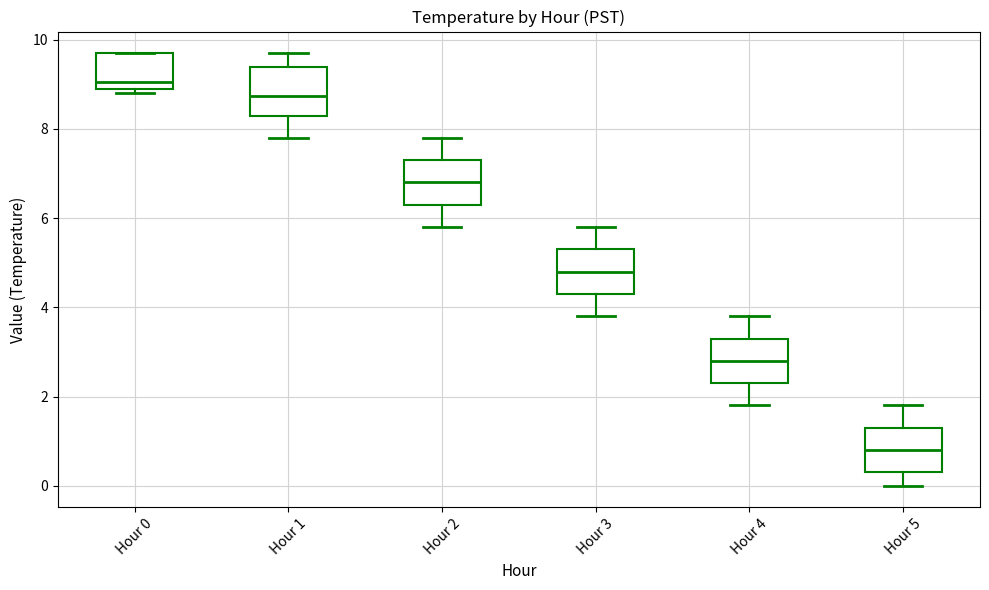

Reading left to right, read every box against the y-axis: the position of its median line, the range the box covers, and the ends of its whiskers. The values are not printed on the chart, so give them approximately, as read against the axis.

Hour 0: median 9.0 (just above the box's lower edge), box 9.0 to 9.8, whiskers 8.8 to 9.8
Hour 1: median 8.8, box 8.4 to 9.4, whiskers 7.8 to 9.8
Hour 2: median 6.8, box 6.4 to 7.4, whiskers 5.8 to 7.8
Hour 3: median 4.8, box 4.4 to 5.4, whiskers 3.8 to 5.8
Hour 4: median 2.8, box 2.4 to 3.4, whiskers 1.8 to 3.8
Hour 5: median 0.8, box 0.4 to 1.4, whiskers 0.0 to 1.8